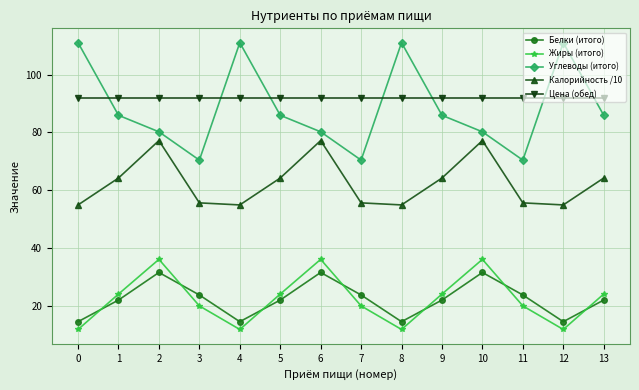

How many data points does each series have?

14